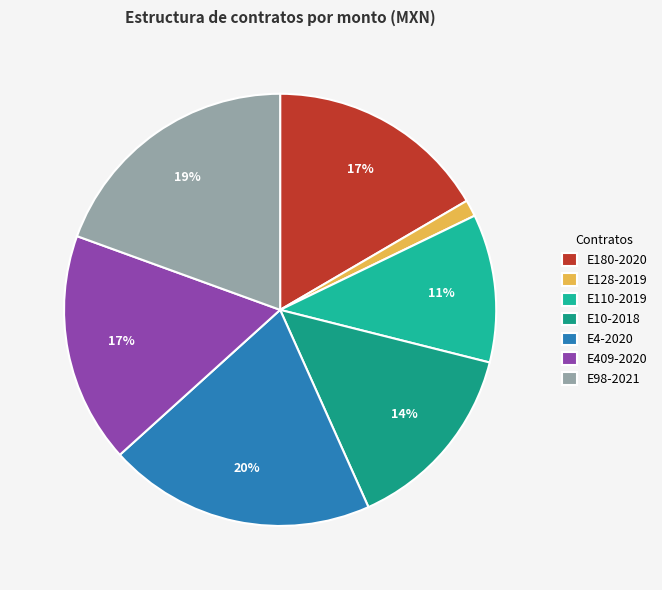

How many segments does this pie chart have?

7